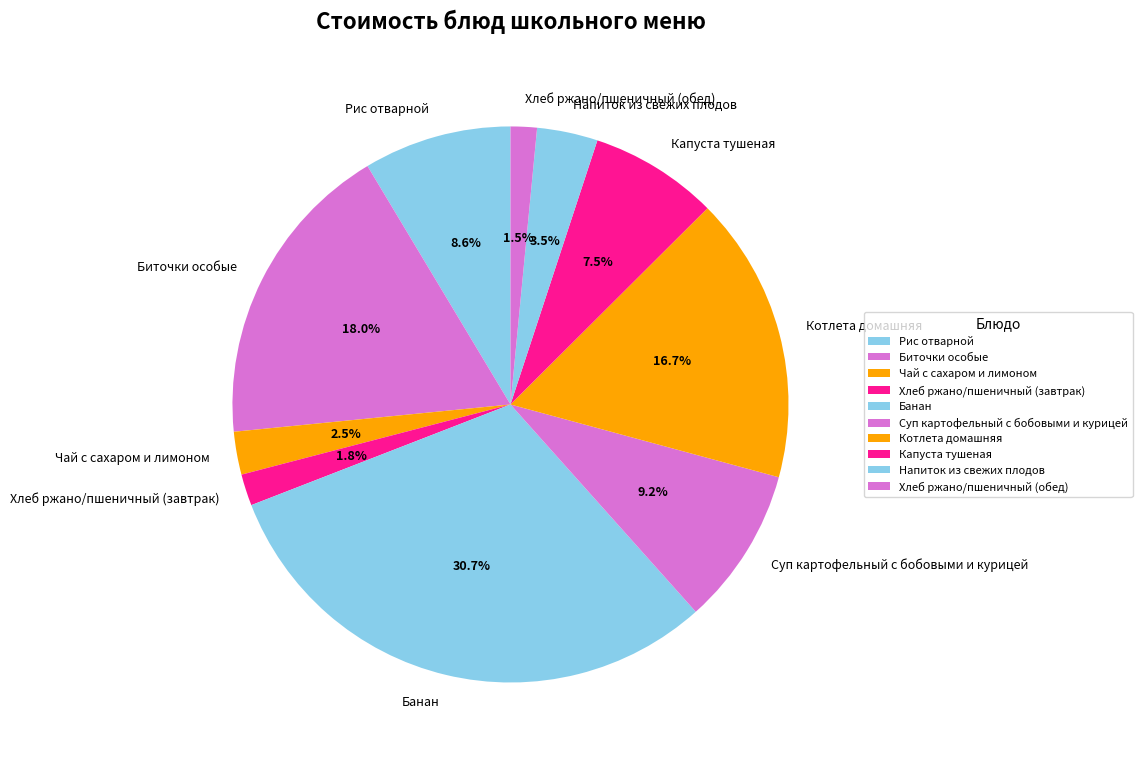

What percentage do Биточки особые and Банан together represent?

48.7%